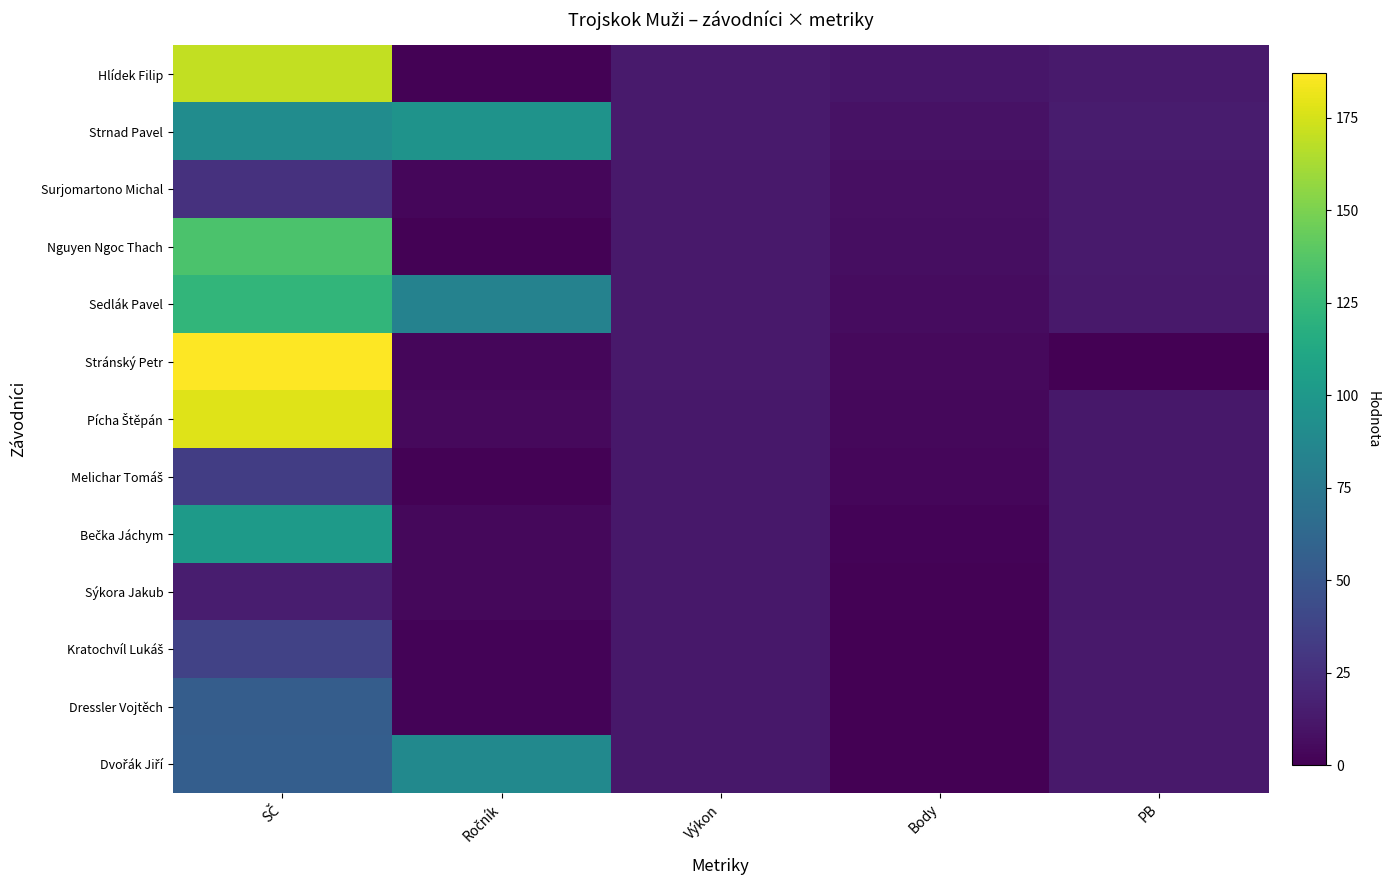

Which category has the highest value across all series?

SČ